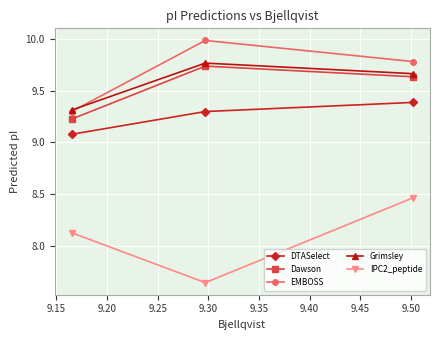

Which series has the largest total across all categories?

EMBOSS